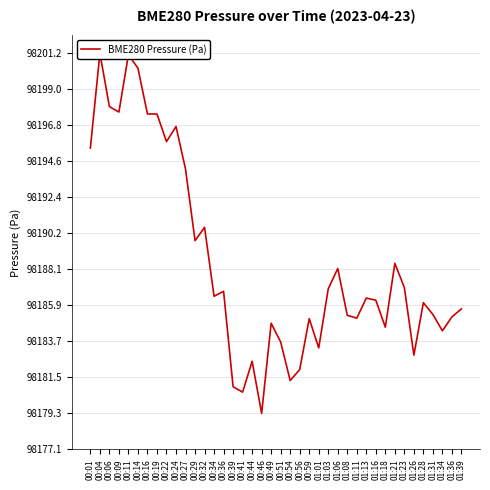

Reading left to right, list all the values displayed in this chart.

00:01=98195.4	00:04=98201.2	00:06=98197.9	00:09=98197.6	00:11=98201.1	00:14=98200.3	00:16=98197.5	00:19=98197.5	00:22=98195.8	00:24=98196.7	00:27=98194.1	00:29=98189.8	00:32=98190.6	00:34=98186.4	00:36=98186.7	00:39=98180.9	00:41=98180.6	00:44=98182.5	00:46=98179.3	00:49=98184.8	00:51=98183.6	00:54=98181.3	00:56=98181.9	00:59=98185.1	01:01=98183.3	01:03=98186.9	01:06=98188.1	01:08=98185.2	01:11=98185.1	01:13=98186.3	01:16=98186.2	01:18=98184.5	01:21=98188.4	01:23=98186.9	01:26=98182.8	01:28=98186.0	01:31=98185.3	01:34=98184.3	01:36=98185.2	01:39=98185.6